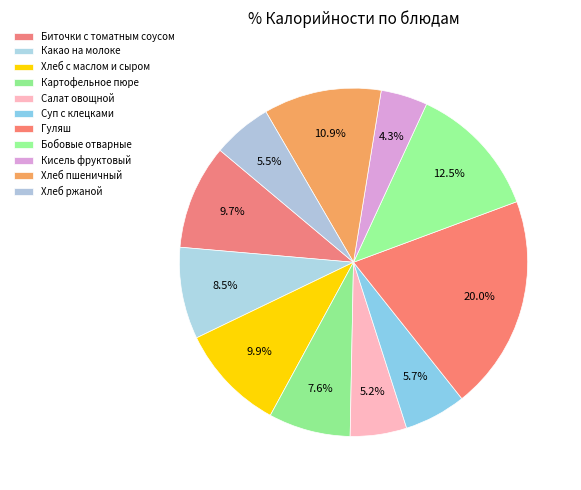

How many slices are in this pie chart?

11